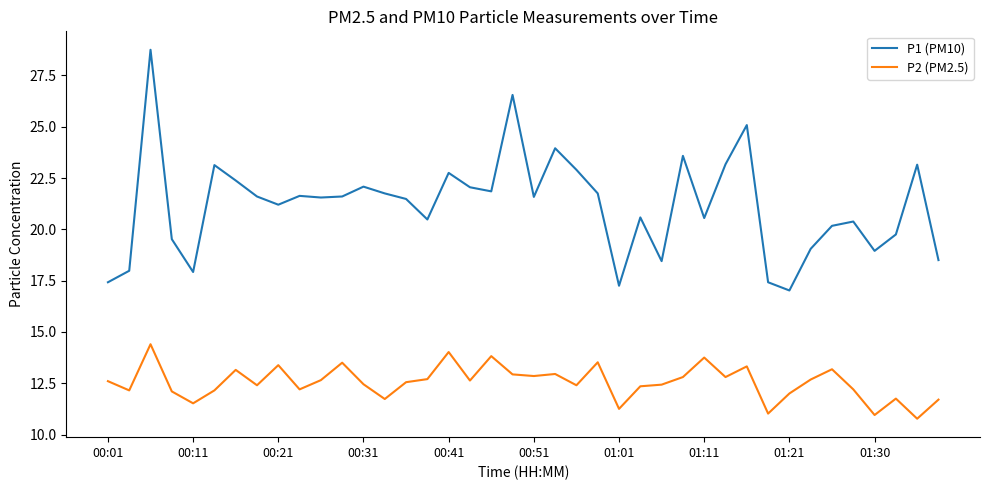

What is the difference between the maximum and minimum values in the P2 (PM2.5) series?

3.6